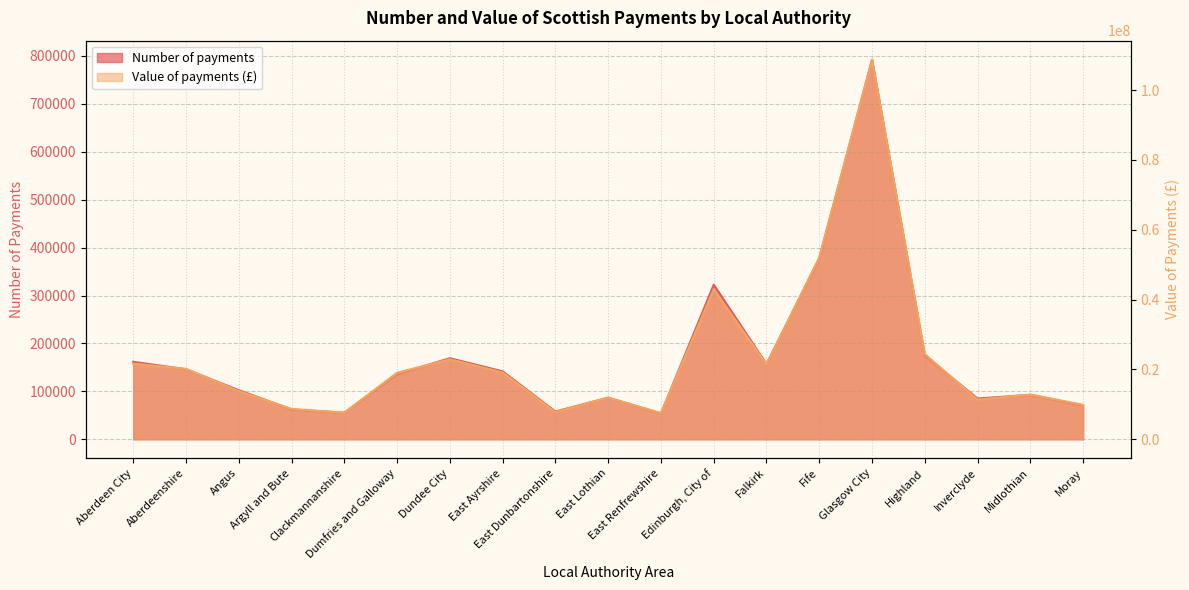

Which series has the largest total across all categories?

Value of payments